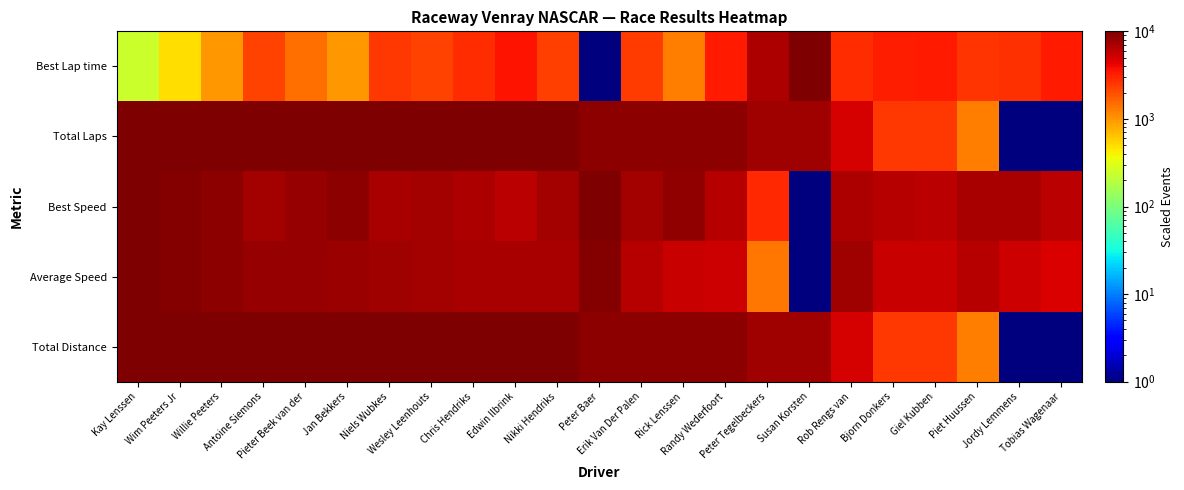

Between Niels Wubkes and Rick Lenssen, which is larger?

Niels Wubkes